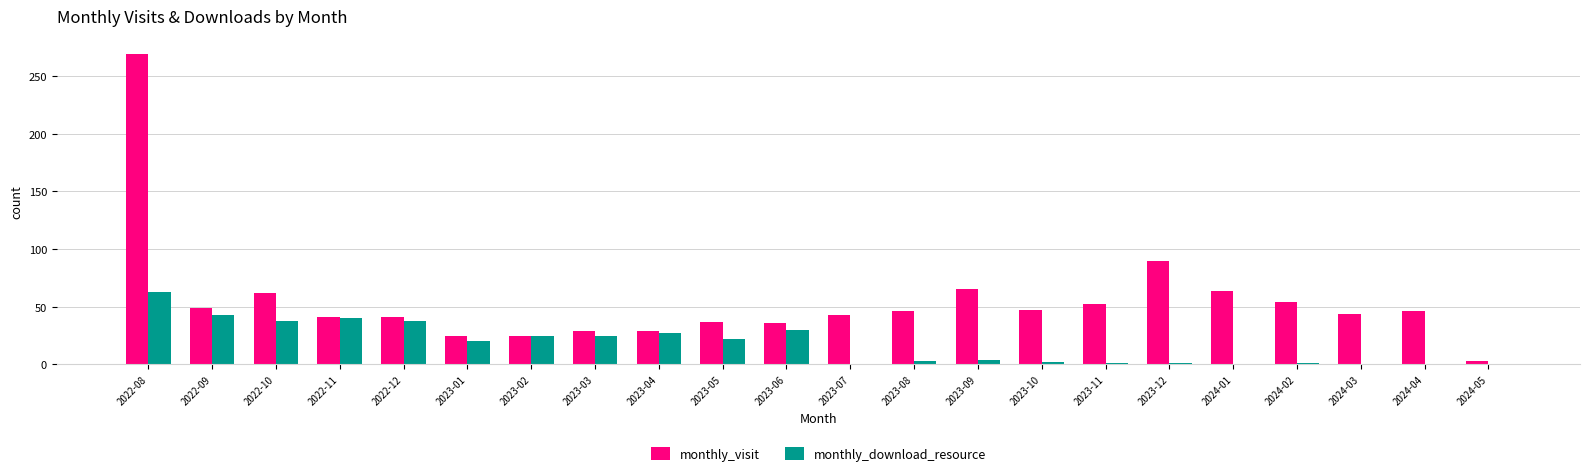

How many groups of bars are there?

22